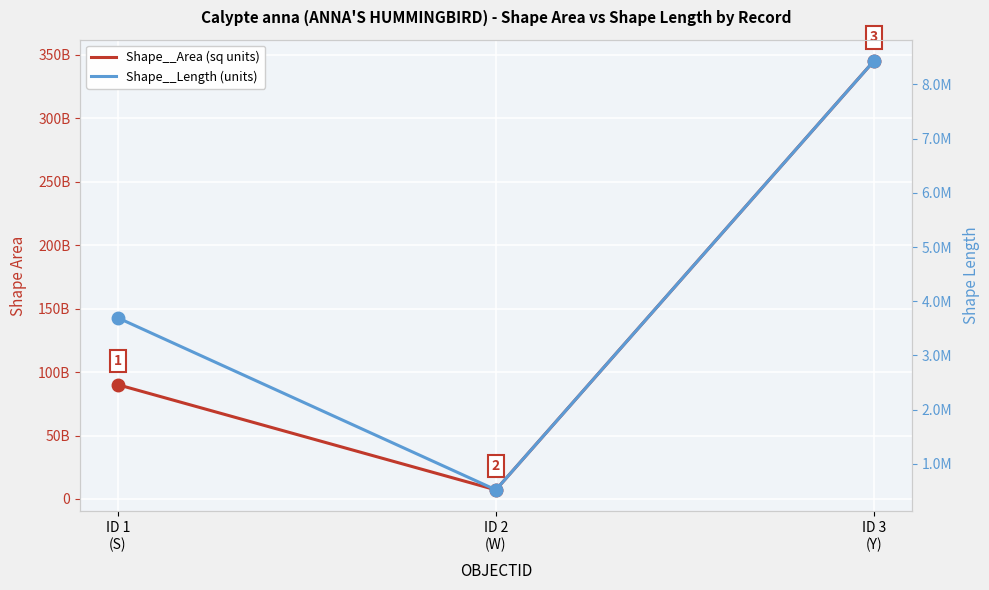

Reading left to right, transcribe all the data shown in this chart.

Shape__Area (sq units): 90003853224.1	7166916837.4	345031788152.8
Shape__Length (units): 3692146.1	520569.4	8427878.9